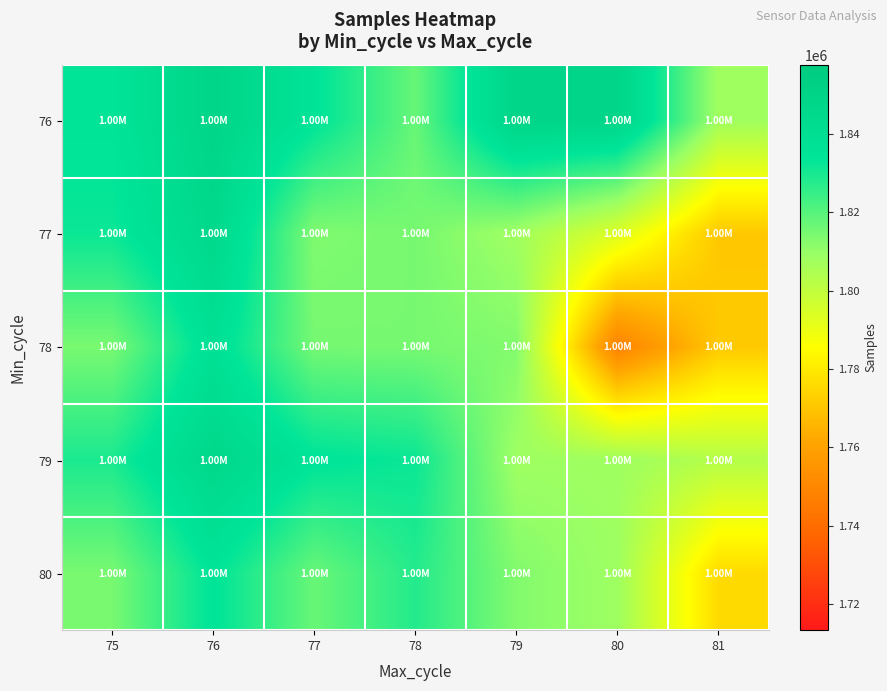

Reading right to left, extract all data points from this chart.

76: 81=1807868	80=1848123	79=1848432	78=1817315	77=1834703	76=1848434	75=1834383
77: 81=1770767	80=1793768	79=1807765	78=1814955	77=1813355	76=1845229	75=1831972
78: 81=1771140	80=1748356	79=1813166	78=1814850	77=1815143	76=1837647	75=1814650
79: 81=1803058	80=1808206	79=1808206	78=1831915	77=1834637	76=1846043	75=1829350
80: 81=1775870	80=1808206	79=1813166	78=1828005	77=1817131	76=1834428	75=1814668